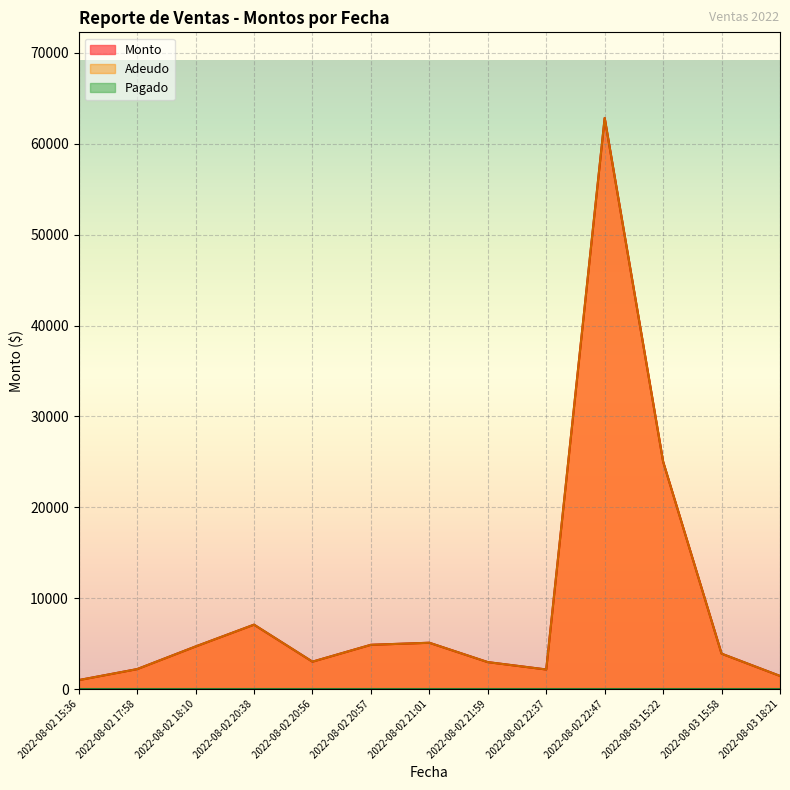

Is the value of Adeudo at 2022-08-02 20:38 greater than the value of Monto at 2022-08-03 18:21?

Yes